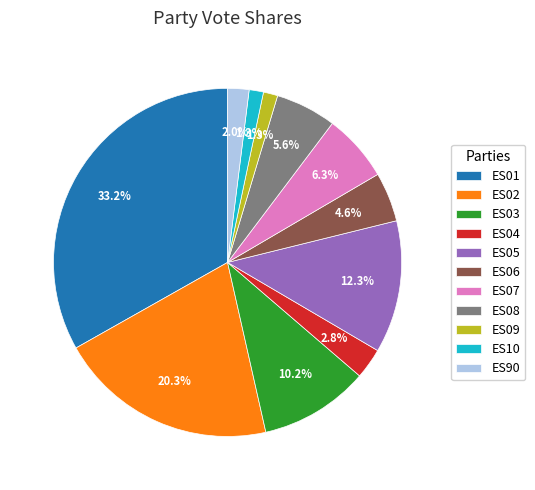

To the nearest percent, what percentage of the pie is ES05?

12%